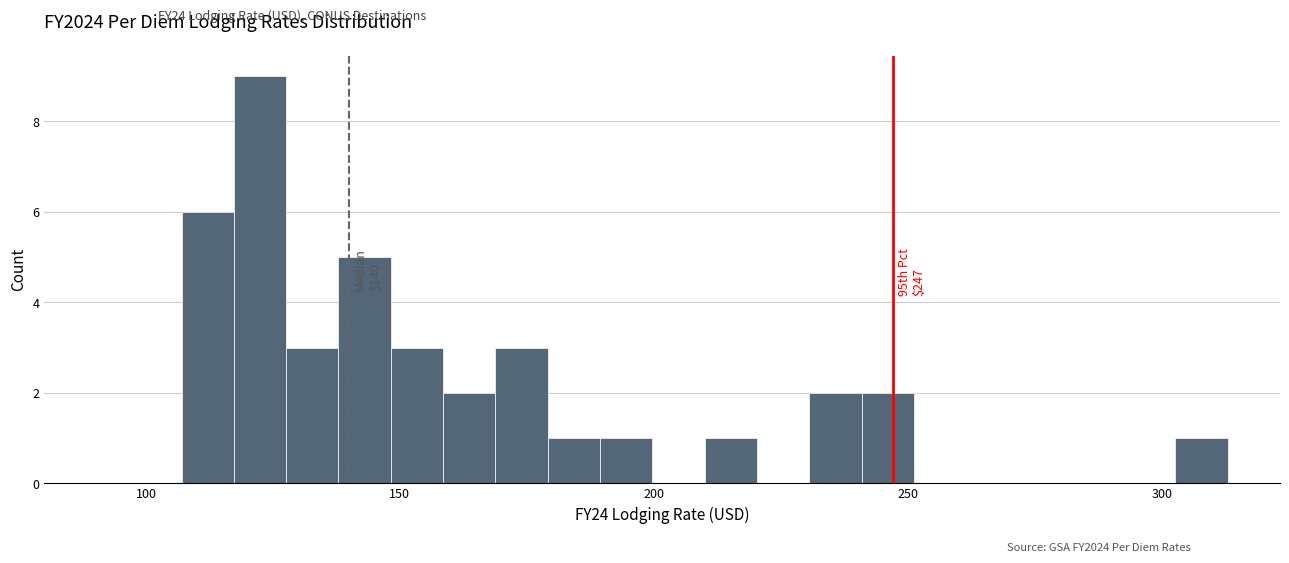

Read against the x-axis, roughly where is the centre of the tallest bar?

120